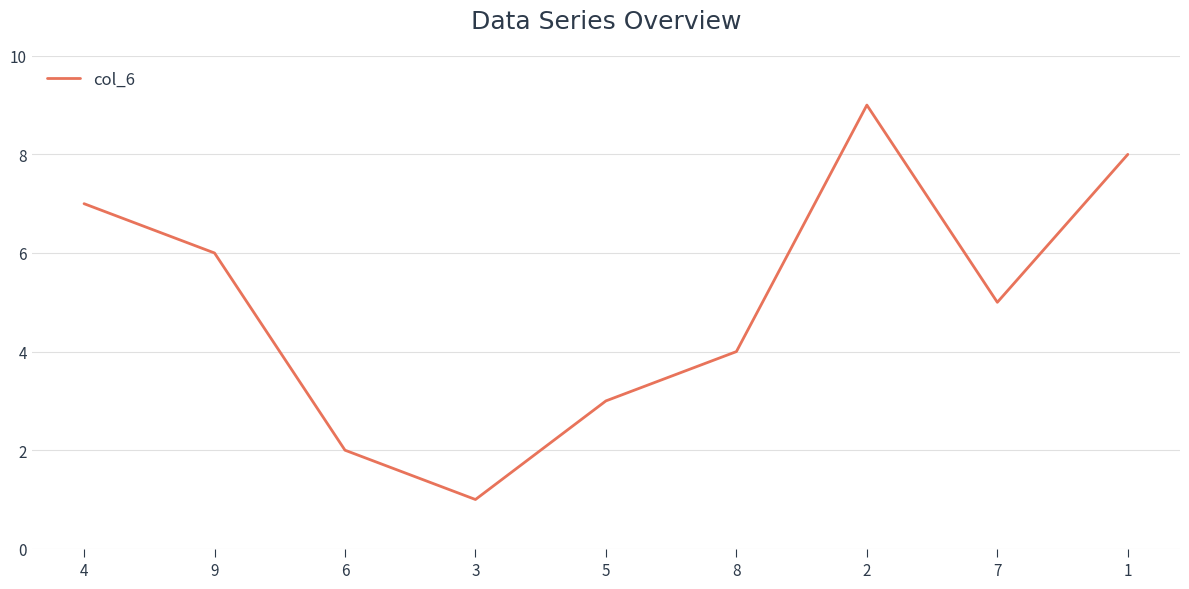

Rank the categories by value from lowest to highest.

3, 6, 5, 8, 7, 9, 4, 1, 2